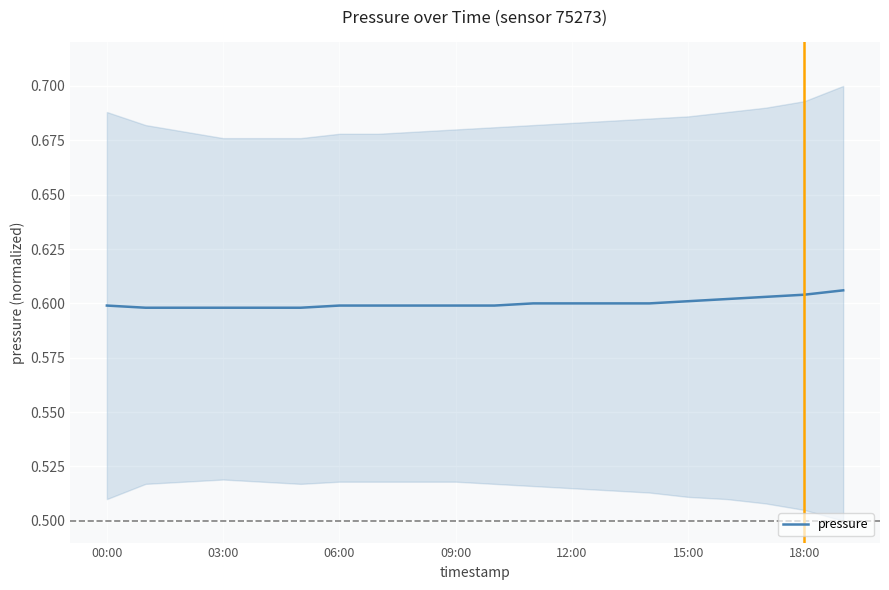

Is this an area chart (filled region under the line)?

No